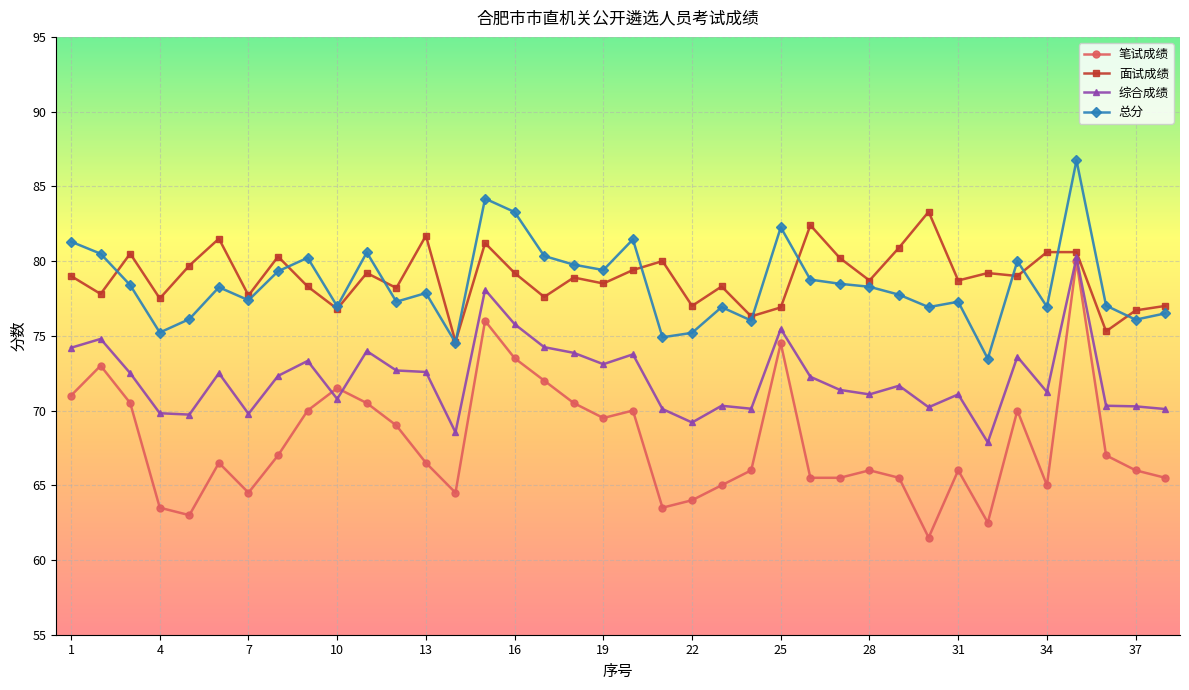

What is the value of the 总分 point at the 17th from the left?

80.3